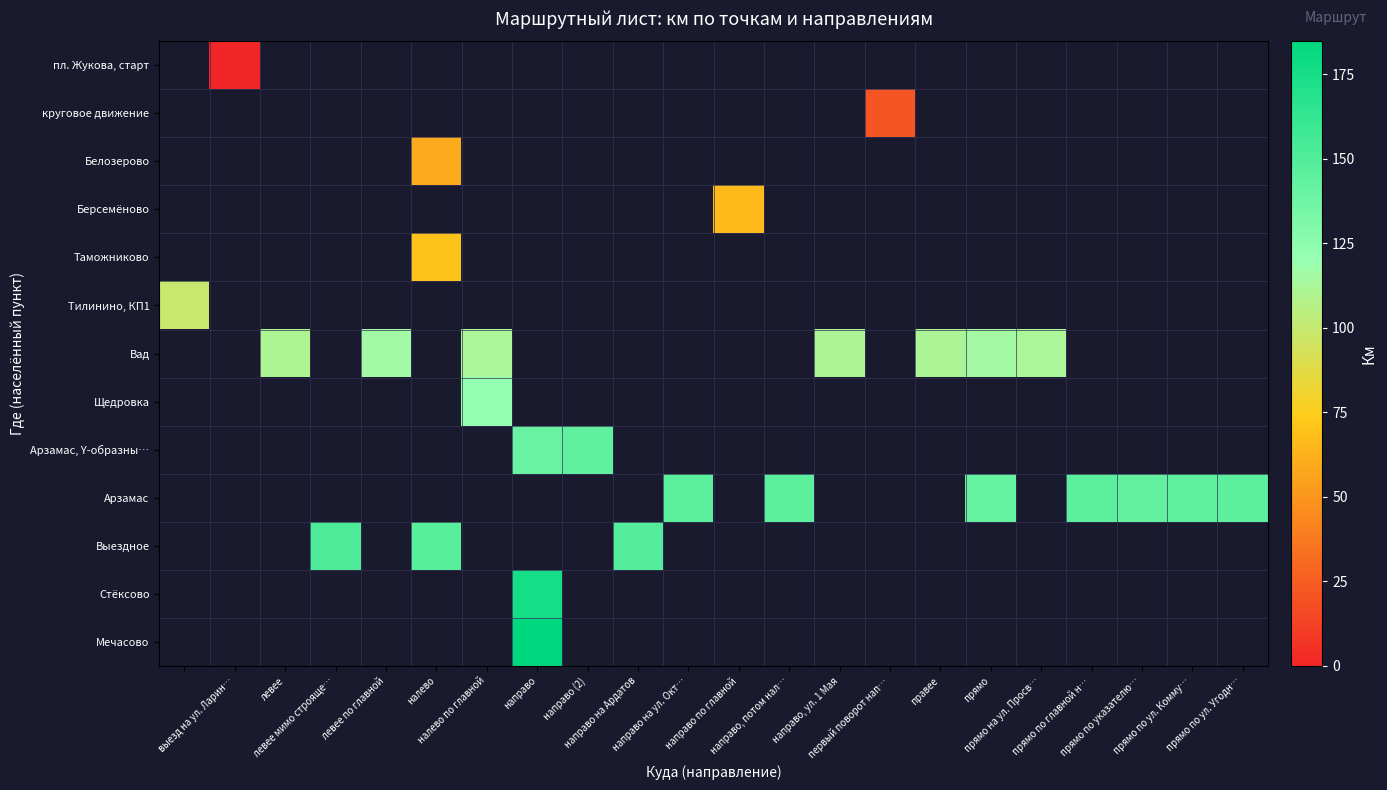

What is the maximum value shown in the chart?

184.8